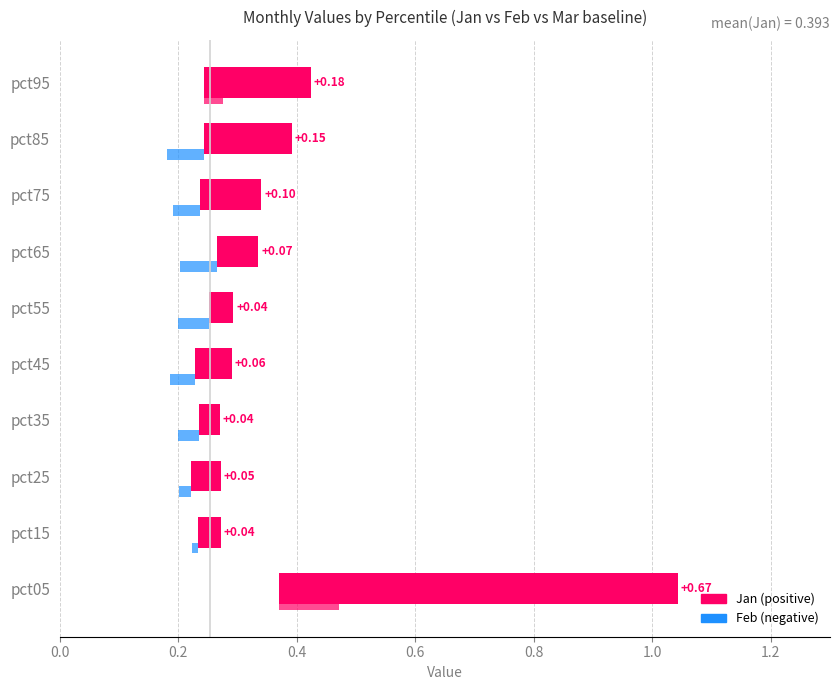

What is the value of the Jan bar at the 4th from the left?

0.3